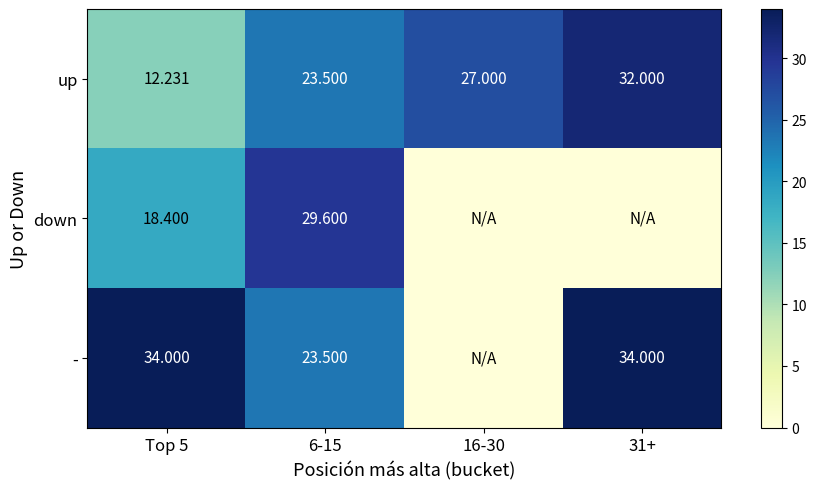

Rank the series at Top 5 from highest to lowest value.

-, down, up